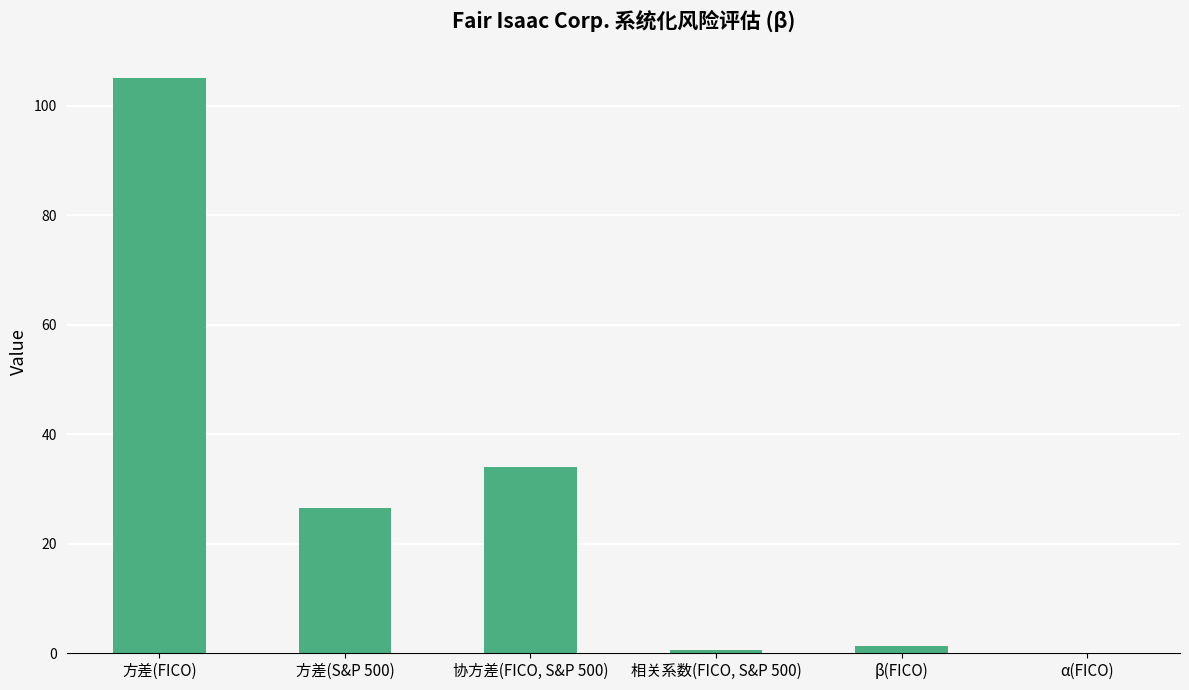

How many series are shown in this chart?

1